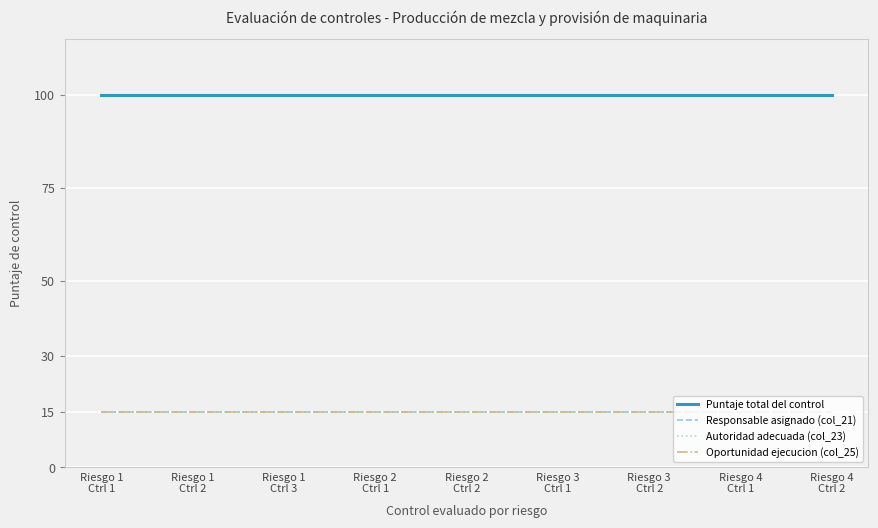

What position from the right is Riesgo 2
Ctrl 1?

6